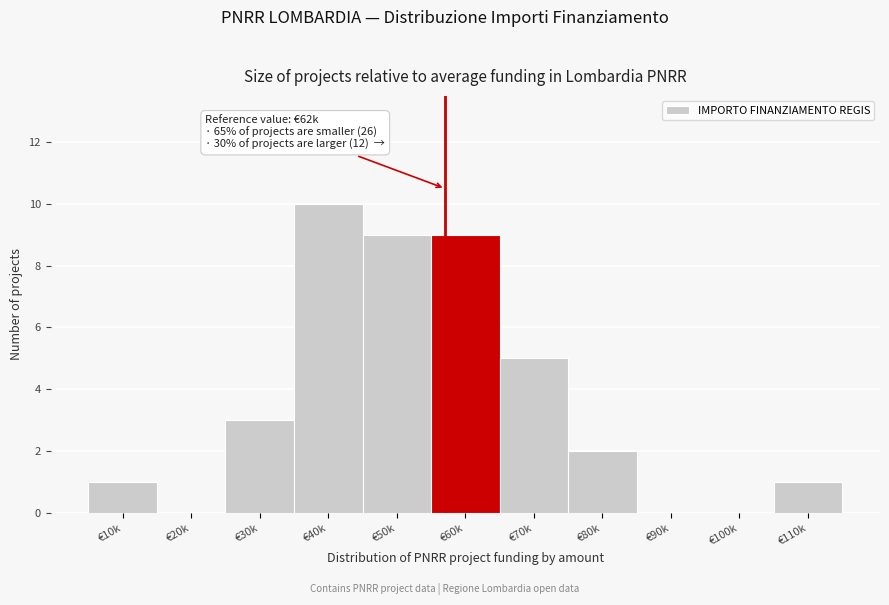

Reading left to right, what are all the values shown in this chart?

€10k=1	€20k=0	€30k=3	€40k=10	€50k=9	€60k=9	€70k=5	€80k=2	€90k=0	€100k=0	€110k=1